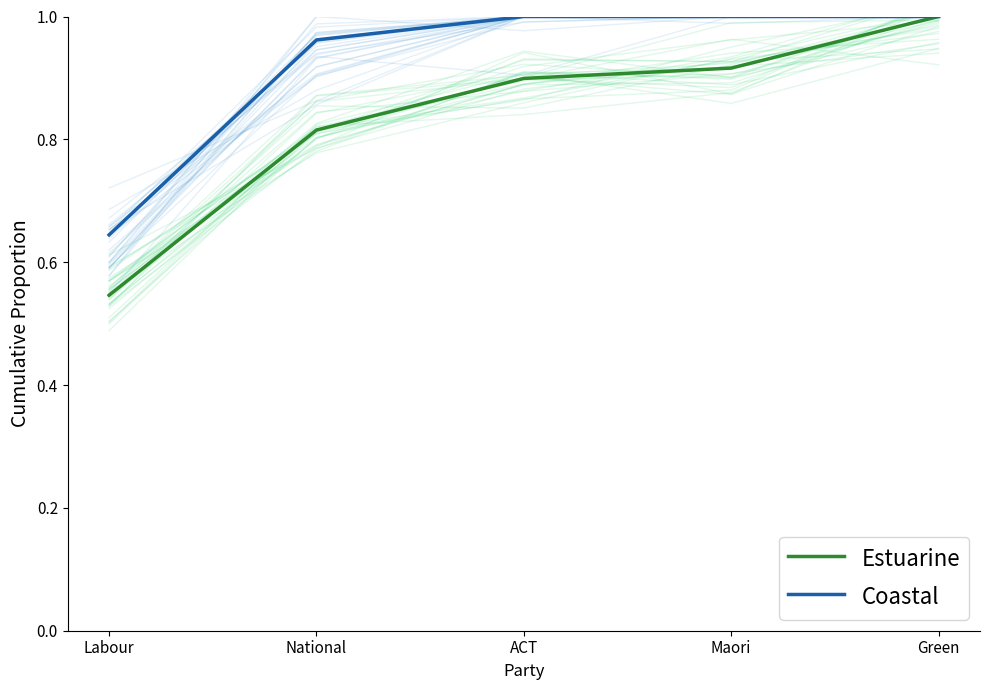

What is the label of the 1st point from the right?

Green